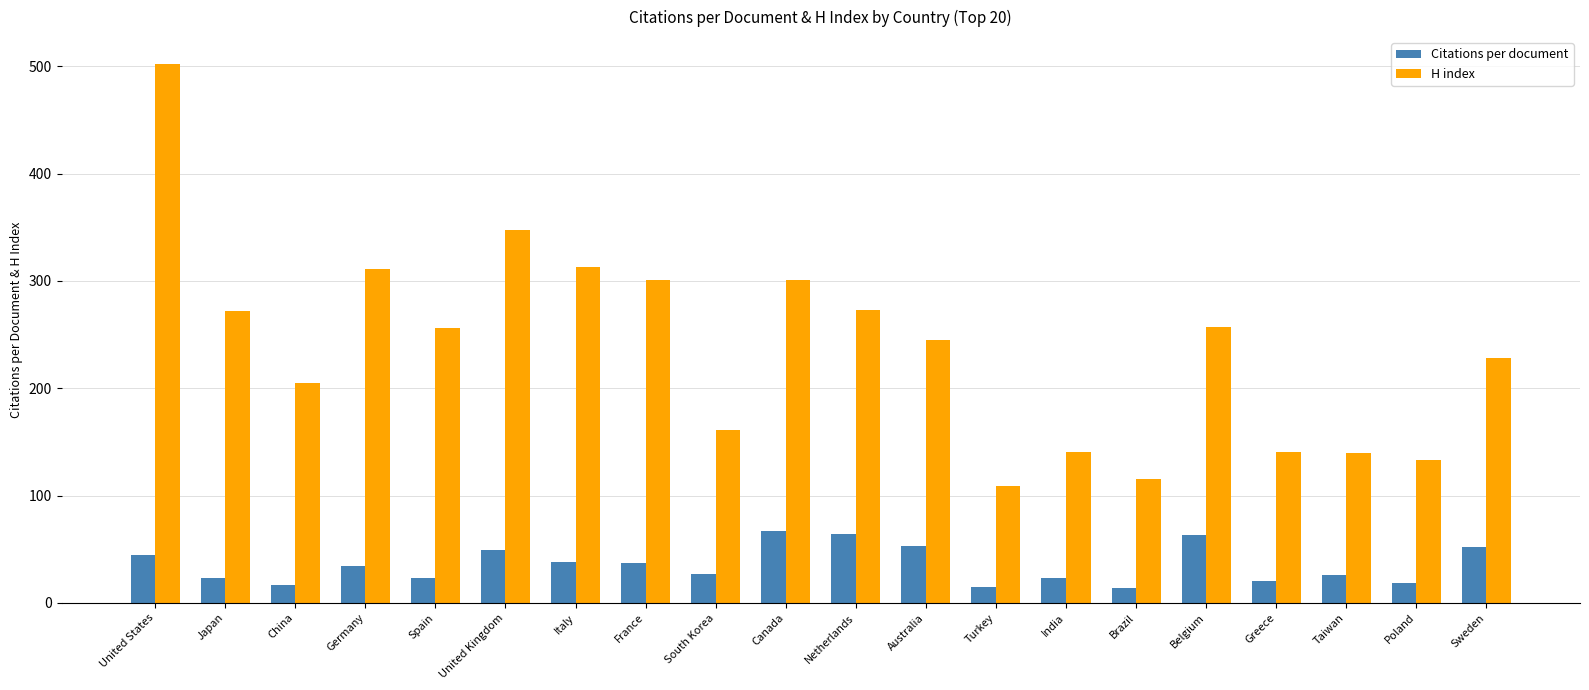

What is the difference between the second highest and second lowest values in the Citations per document series?

50.0